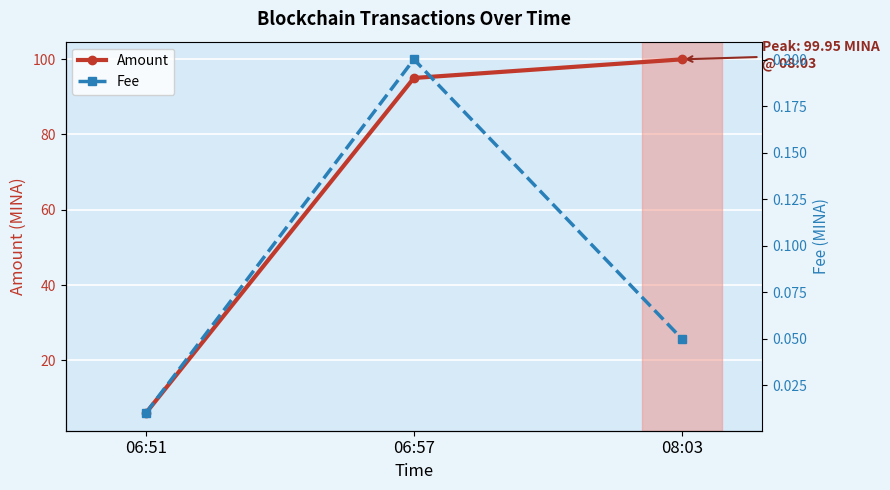

Reading left to right, list all the values displayed in this chart.

Amount: 06:51=6.0	06:57=95.0	08:03=100.0
Fee: 06:51=0.0	06:57=0.2	08:03=0.1